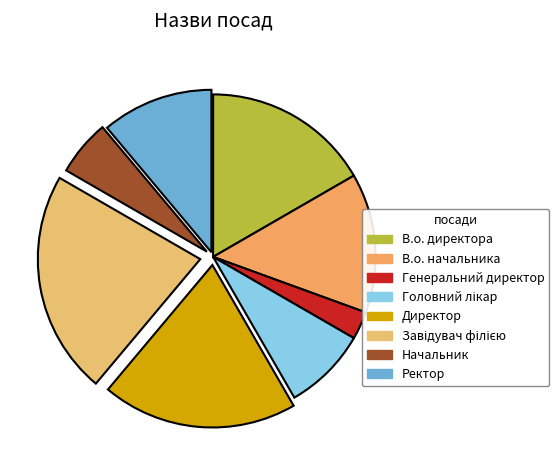

The Головний лікар slice represents 8% of the pie. True or false?

True